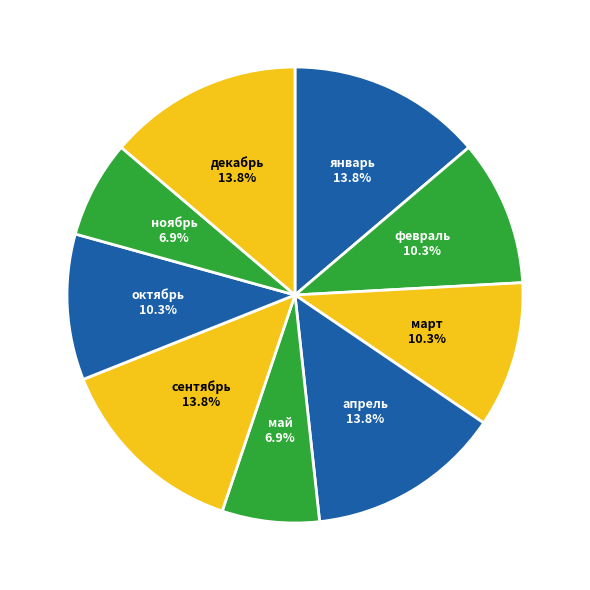

Count the number of slices in the pie.

9